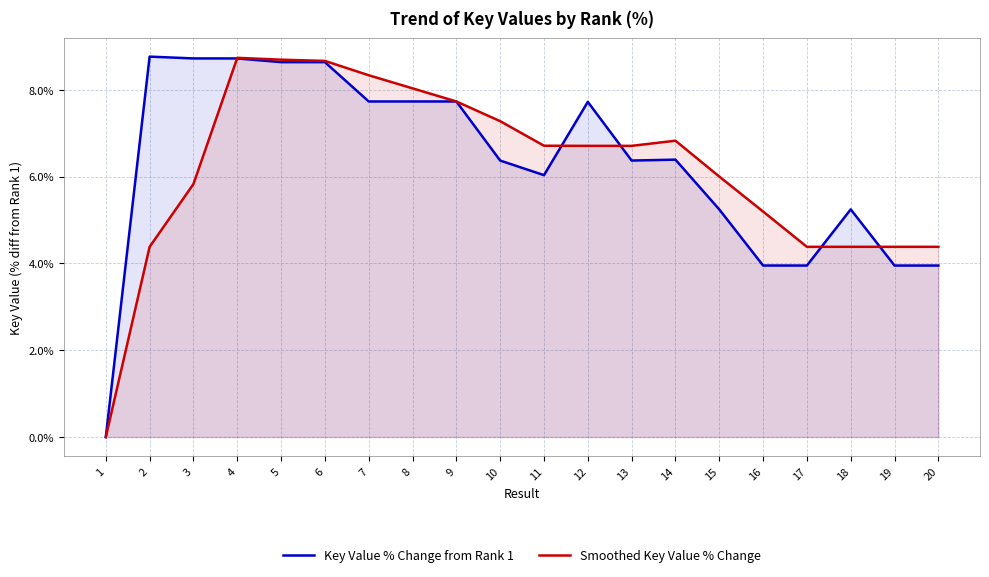

What is the sum of all Smoothed Key Value % Change values?

123.4